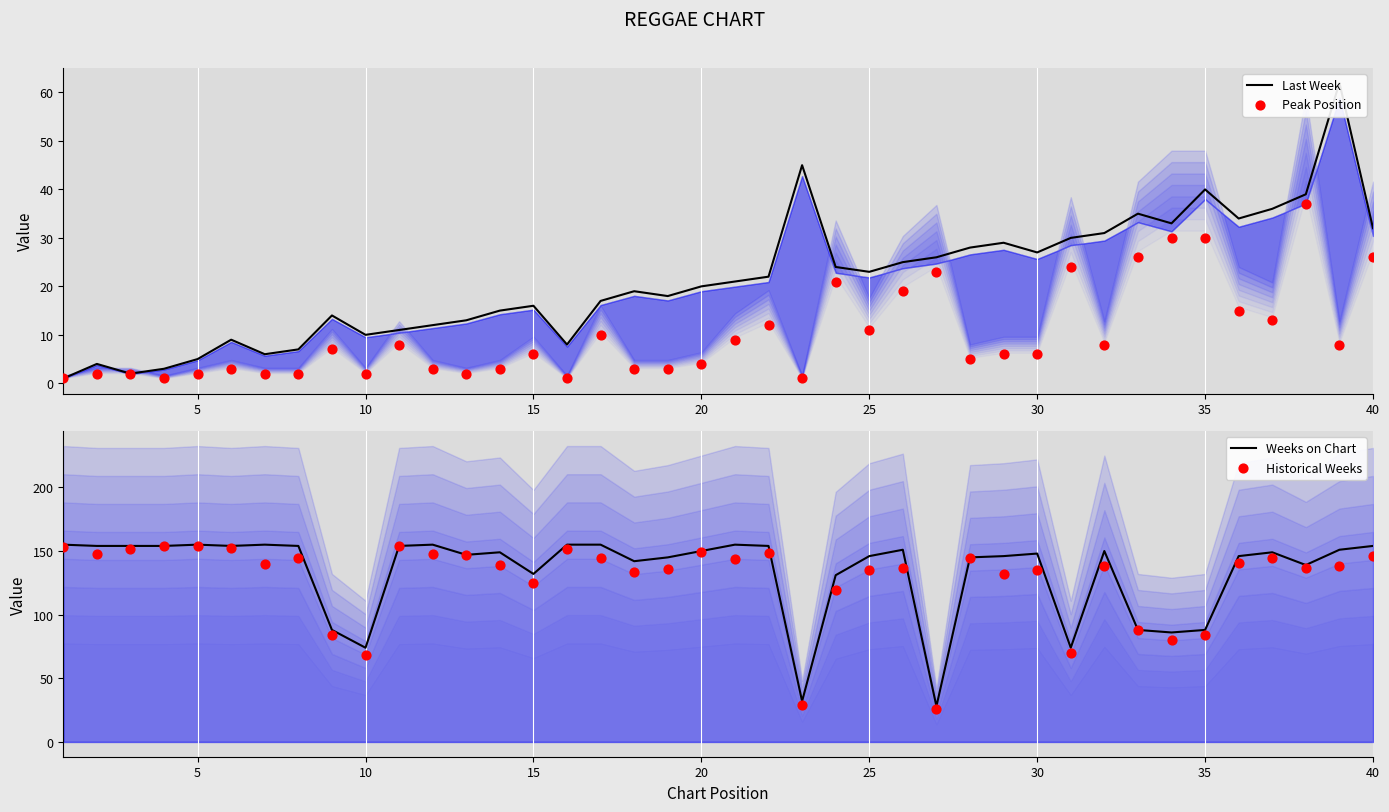

Which series reaches the minimum Y coordinate?

Last Week